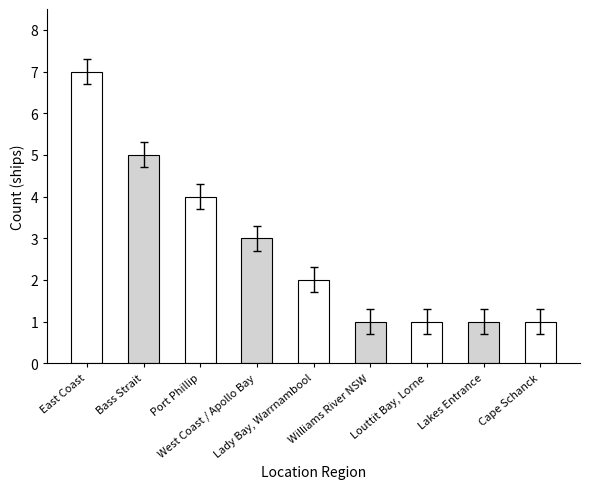

Are the bars grouped side by side (vs. stacked)?

No